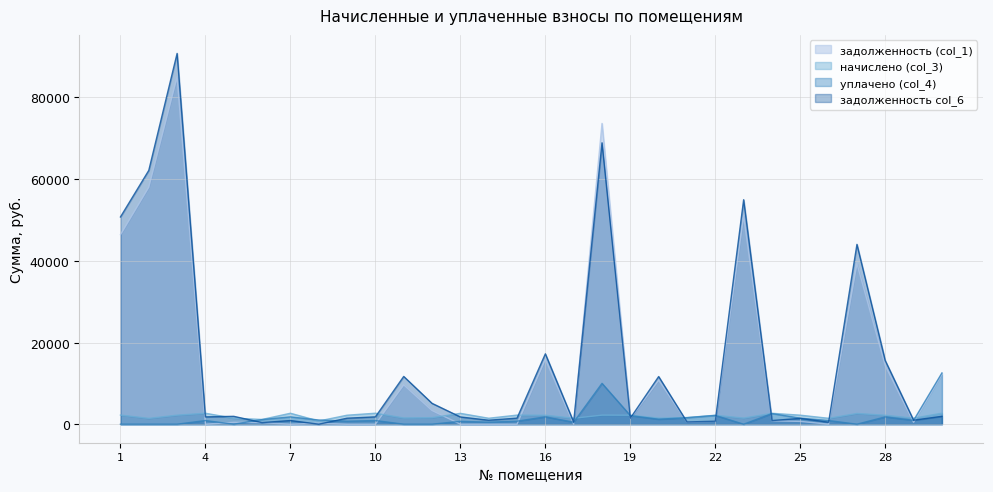

Where is задолженность col_6 nearest to the value 45392?

27